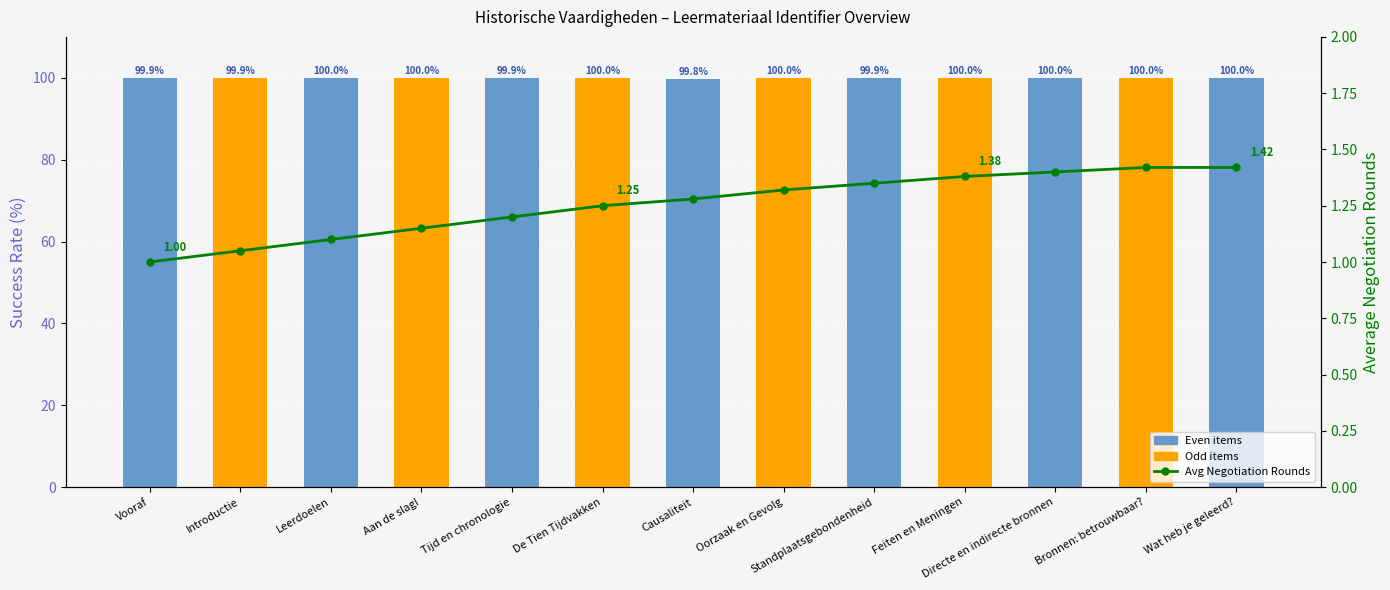

List the series in order of their peak value, highest first.

Identifier (Normalized %), Average Negotiation Rounds